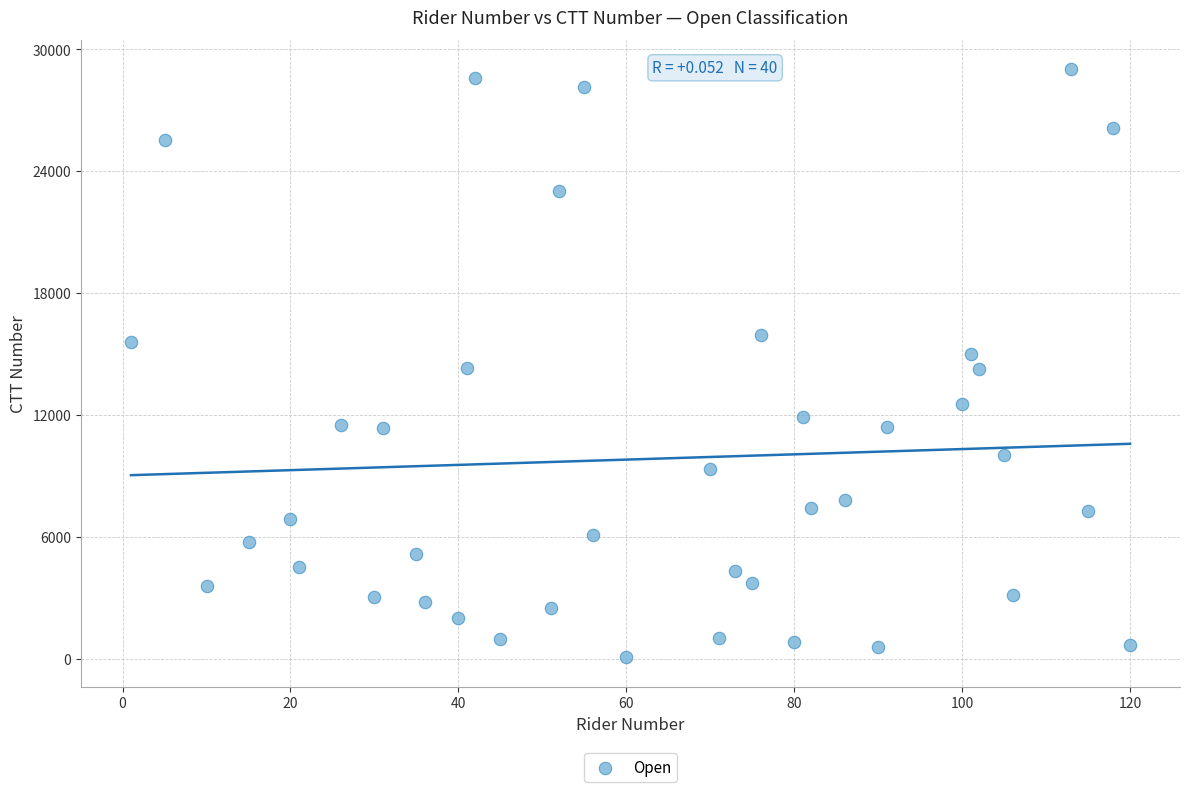

What is the range of X values (max minus min)?

119